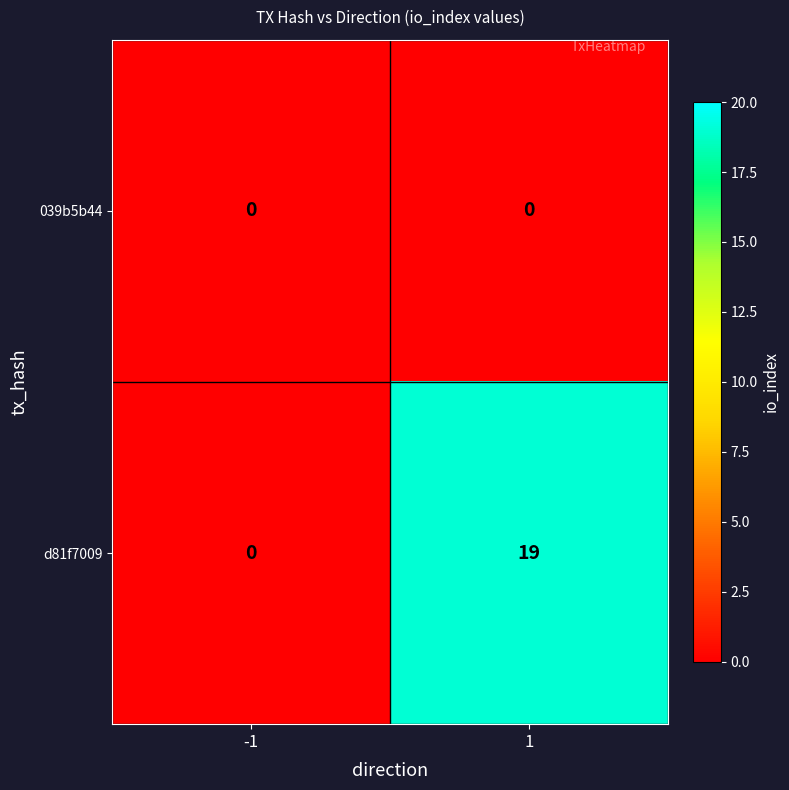

Which series has the largest total across all categories?

d81f7009